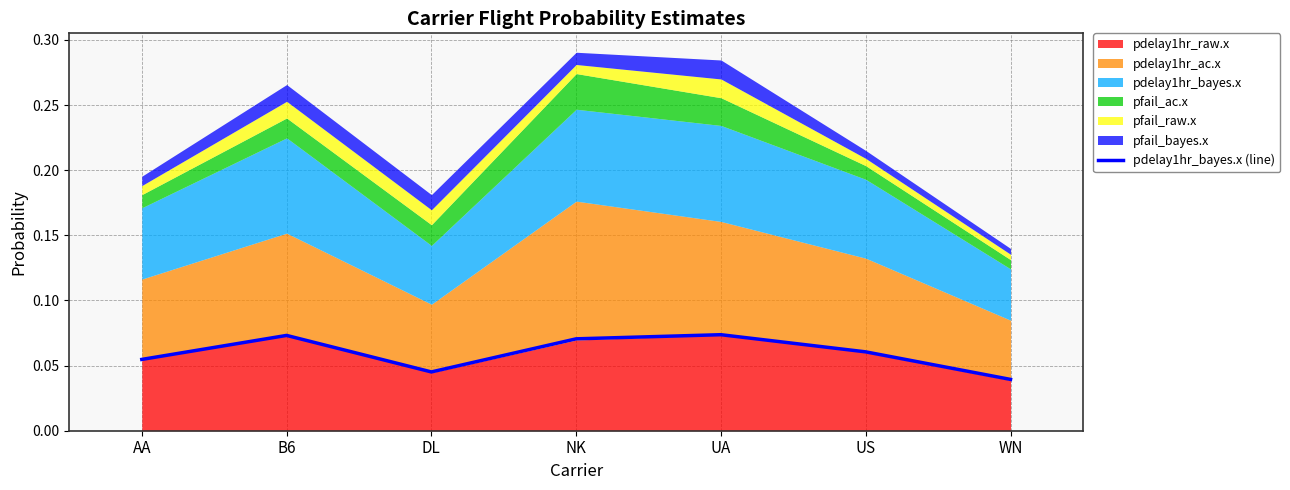

How many lines are shown in the chart?

1